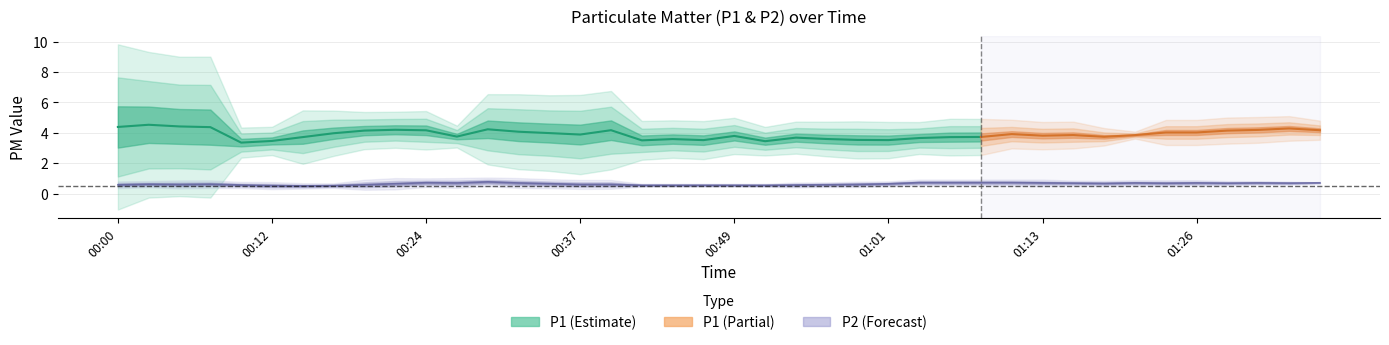

True or false: P1 and P2 intersect in this chart.

False